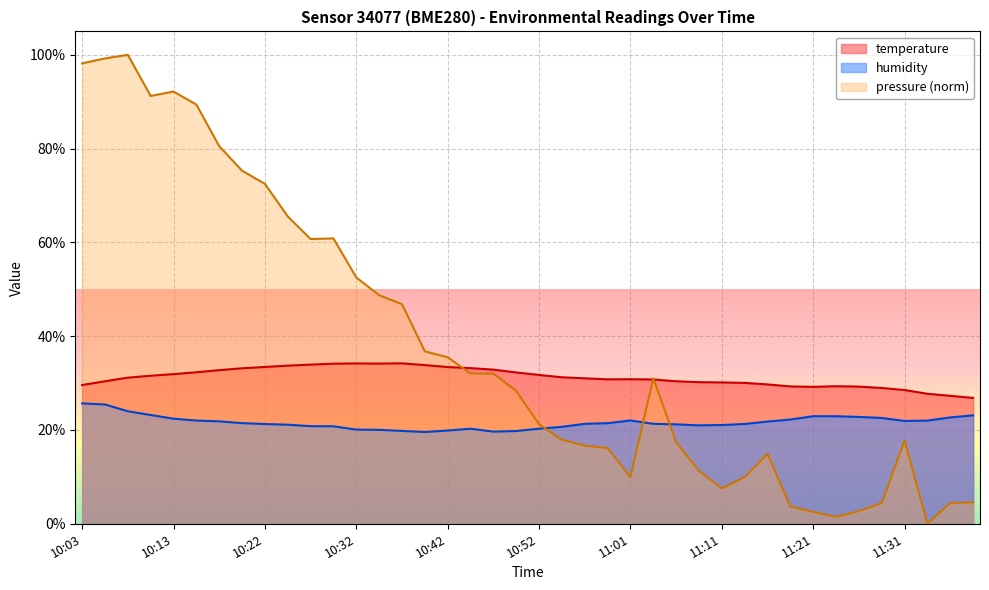

Rank the series by their maximum value, from highest to lowest.

pressure (norm), temperature, humidity